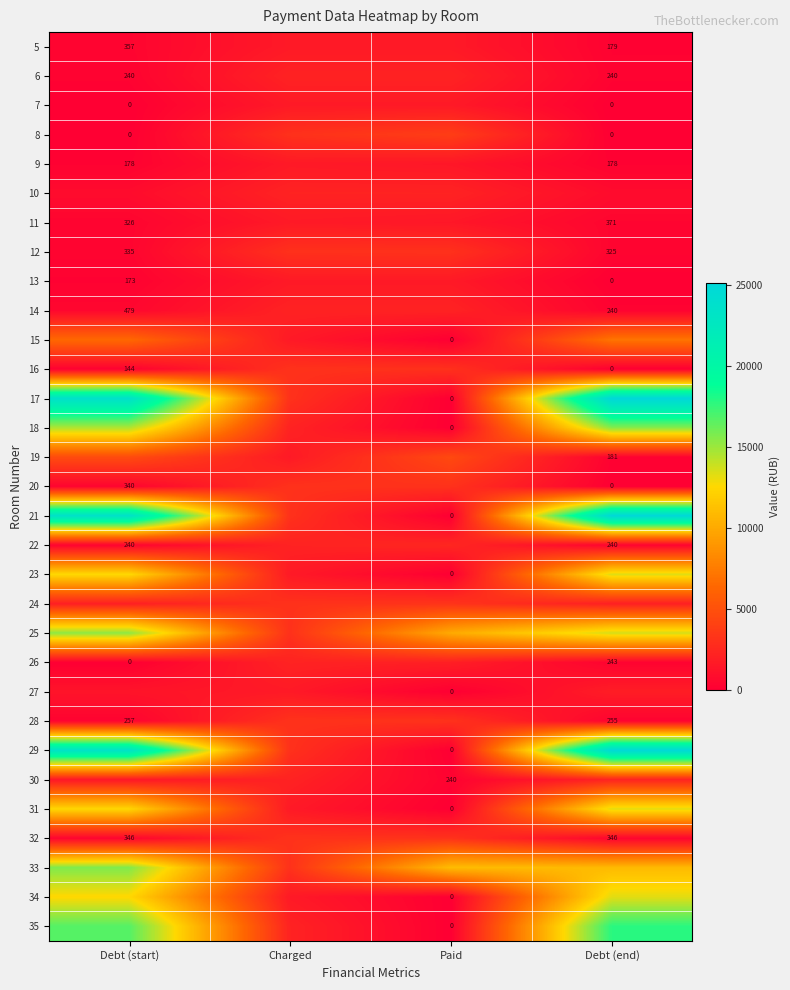

How many values in 31 are above zero?

3